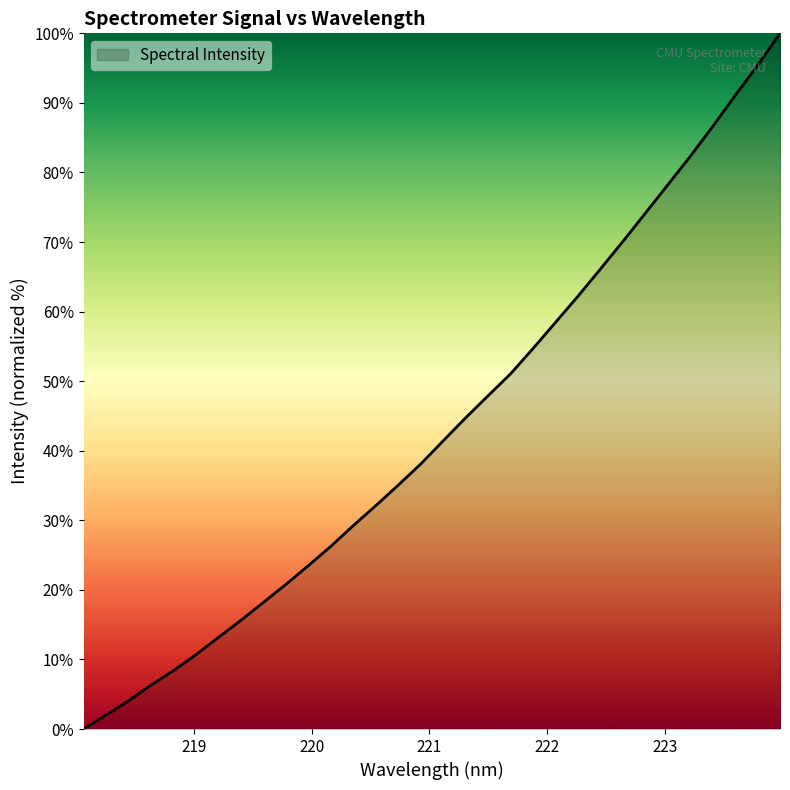

True or false: there are more than 2 points higher than both neighbors.

False